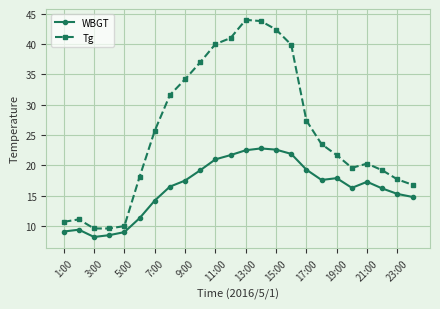

What is the sum of all Tg values?

614.9